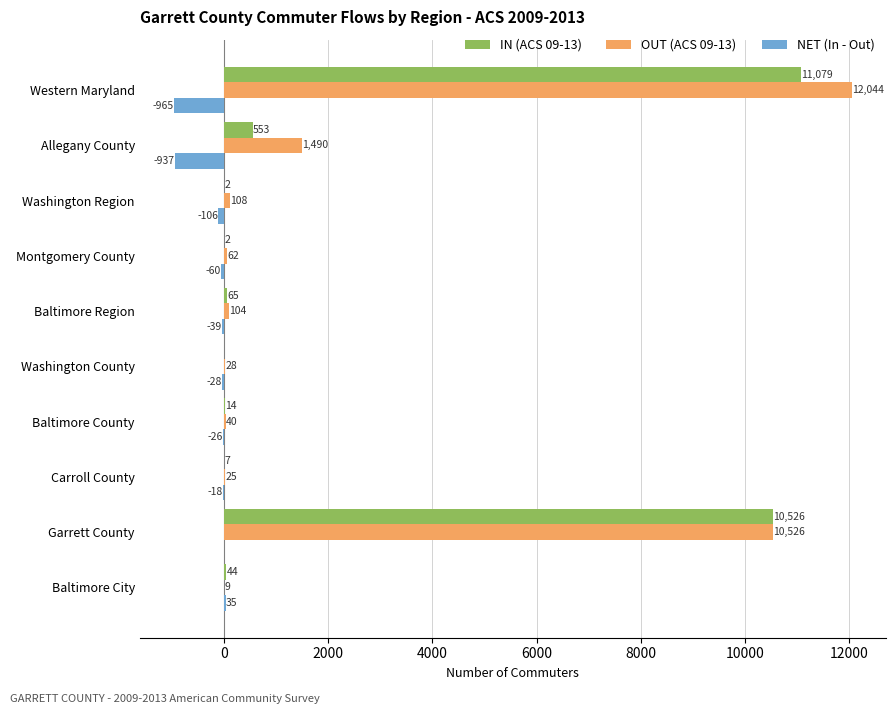

What is the sum of the NET (In - Out) values at Washington County and Allegany County?

-965